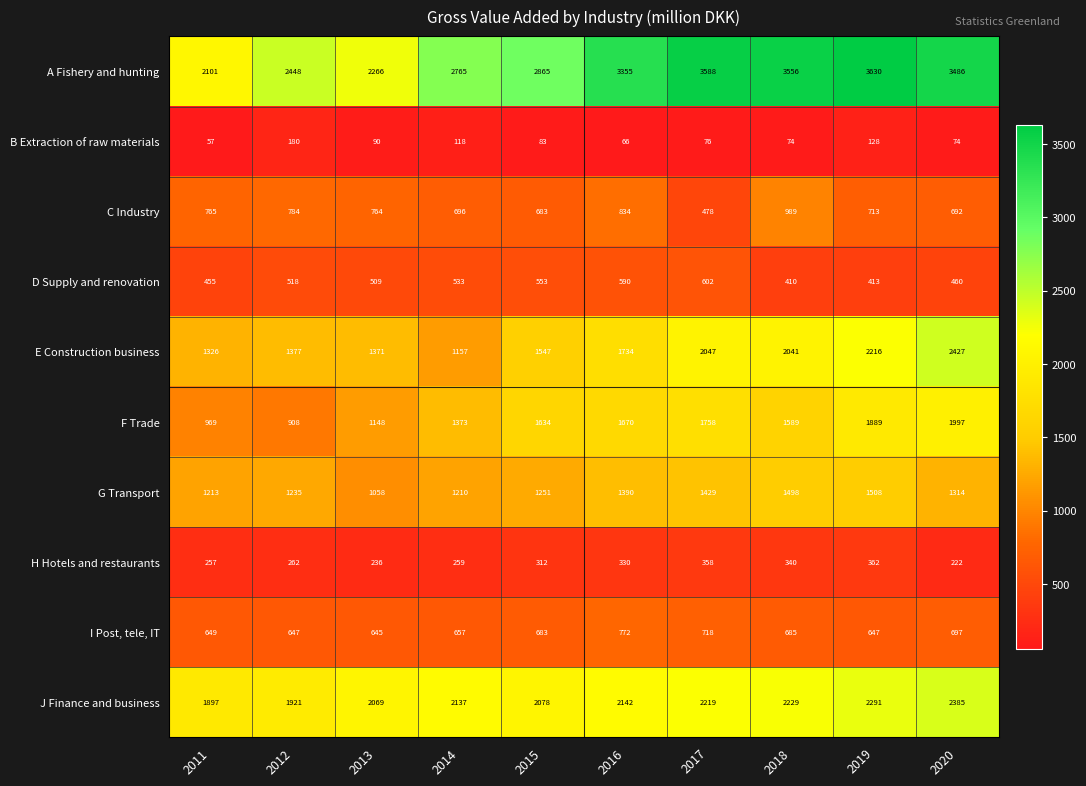

Which label corresponds to the smallest value in the chart?

2011